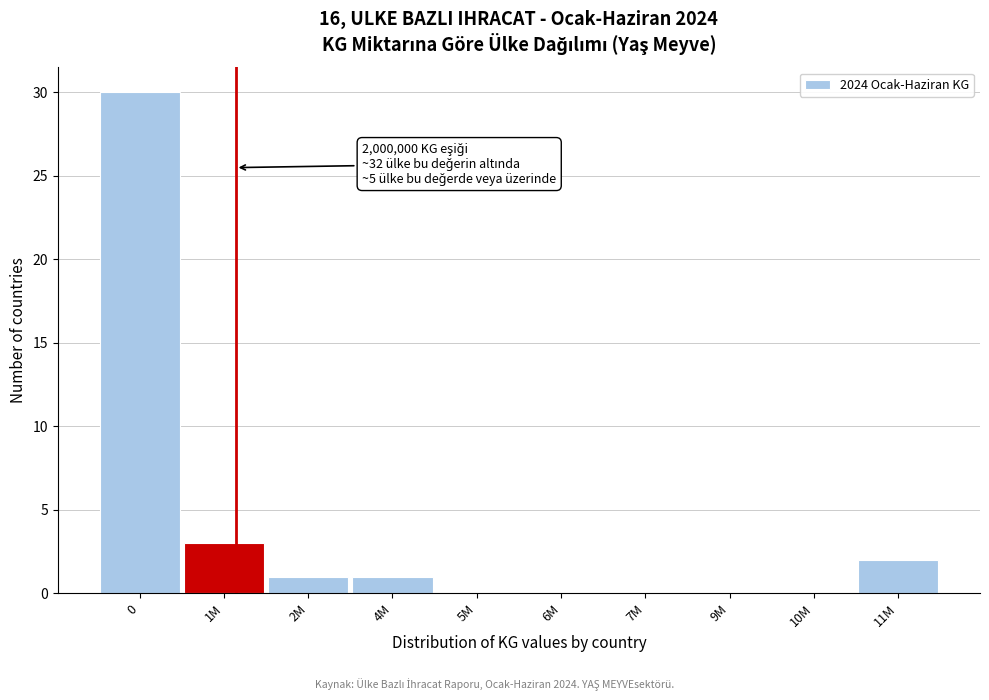

Reading left to right, list all the values displayed in this chart.

0=30	1M=3	2M=1	4M=1	5M=0	6M=0	7M=0	9M=0	10M=0	11M=2